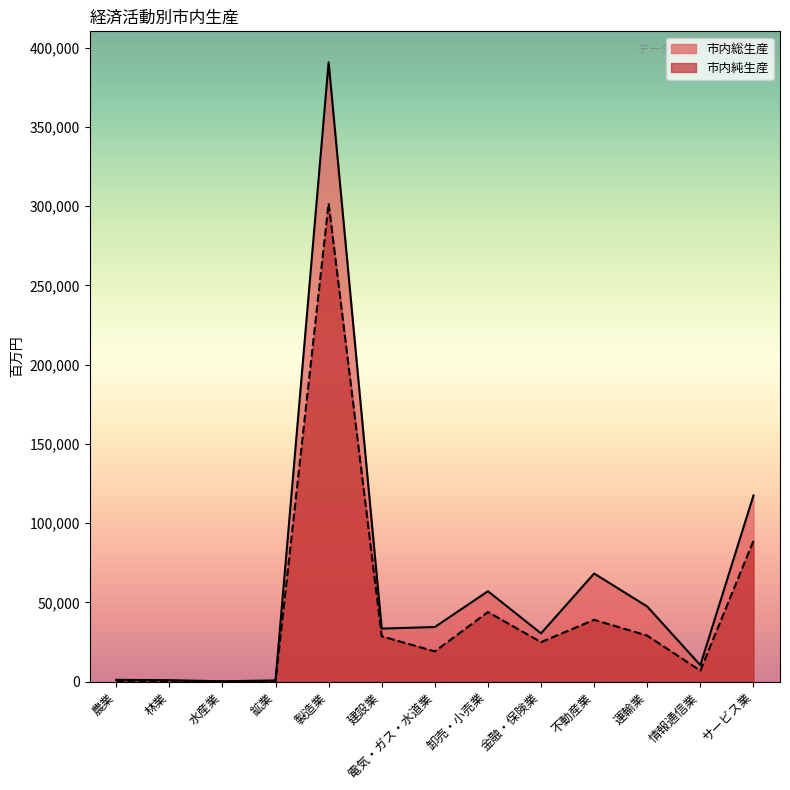

What is the label of the 13th point from the left?

サービス業